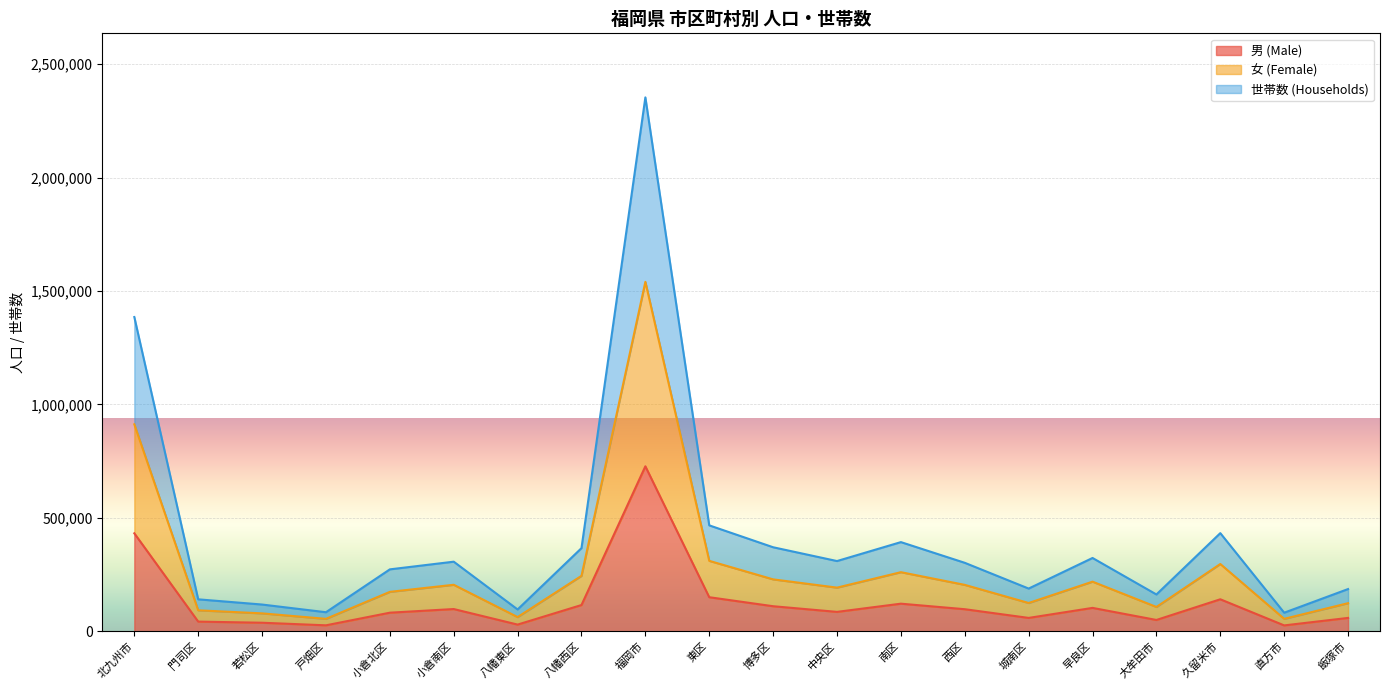

At which label does 男 (Male) first exceed 97334?

北九州市